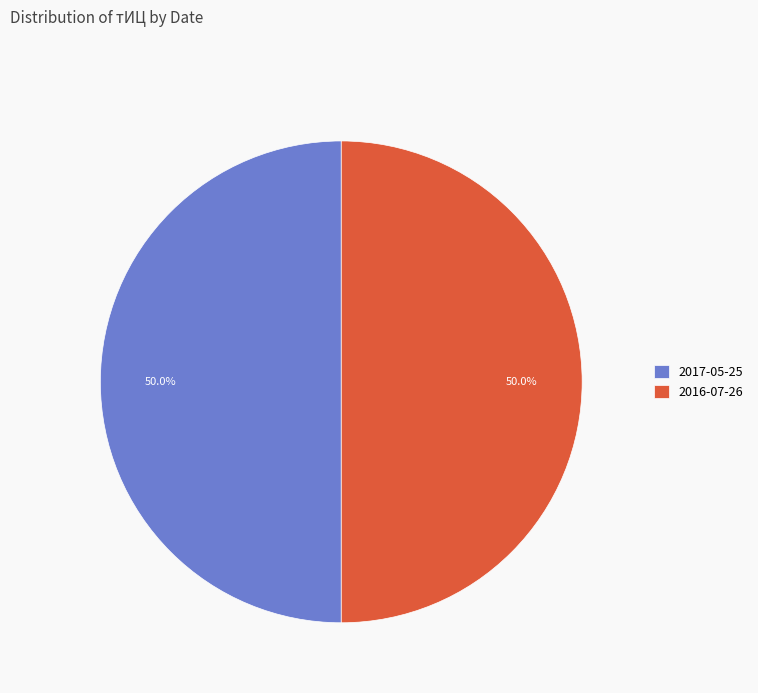

What is the ratio of the value at 2016-07-26 to the value at 2017-05-25?

1.0